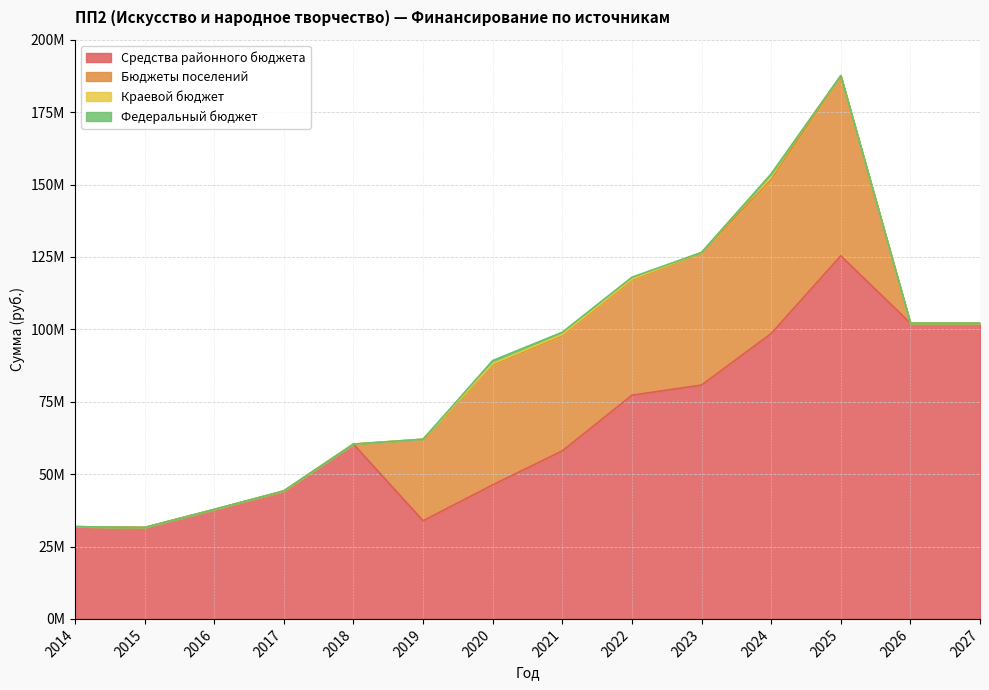

Where is the first local maximum for Федеральный бюджет?

2020